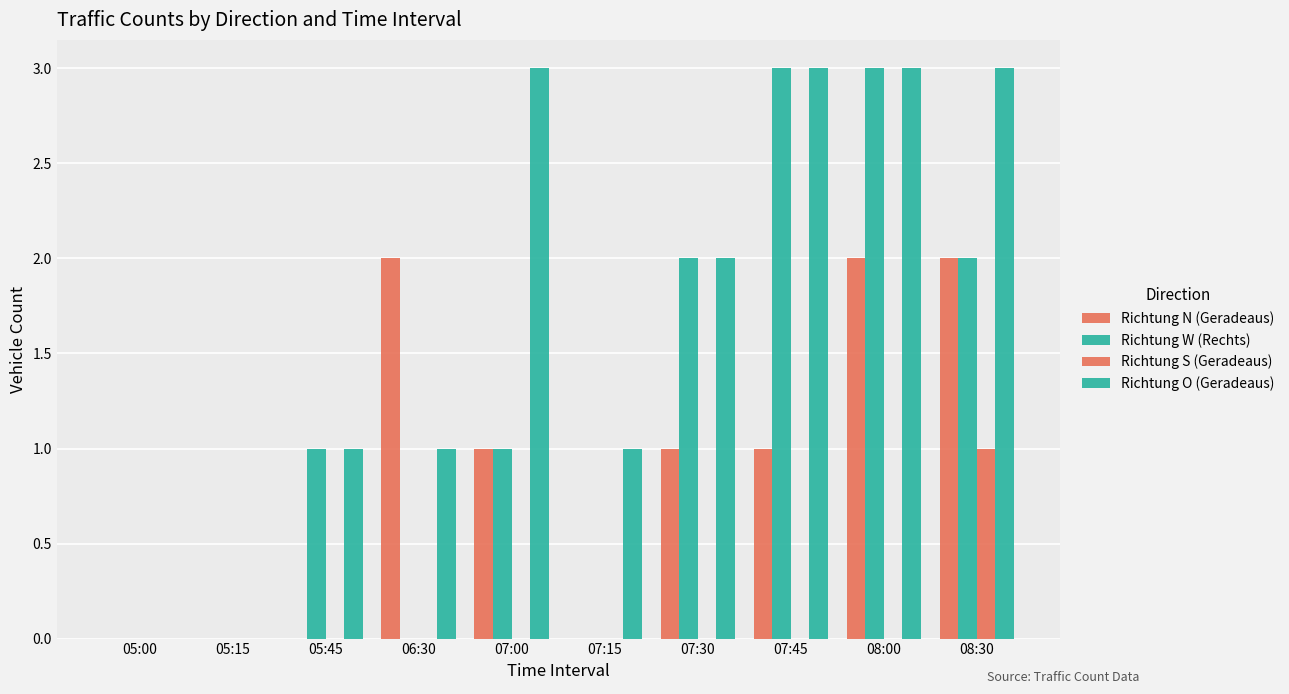

List the series in order of their peak value, lowest first.

Richtung S (Geradeaus), Richtung N (Geradeaus), Richtung W (Rechts), Richtung O (Geradeaus)